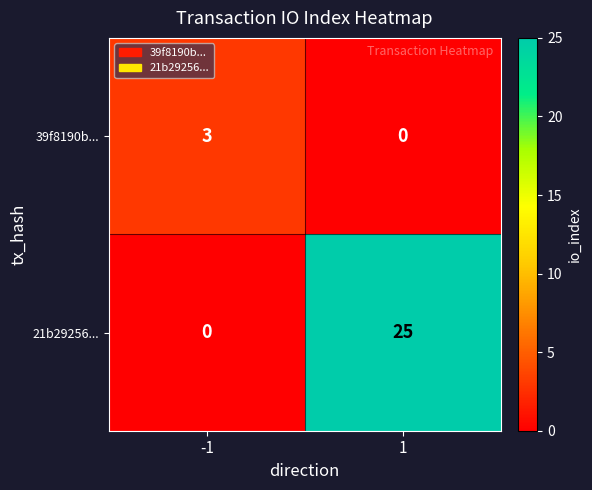

Count the number of data series in this chart.

2